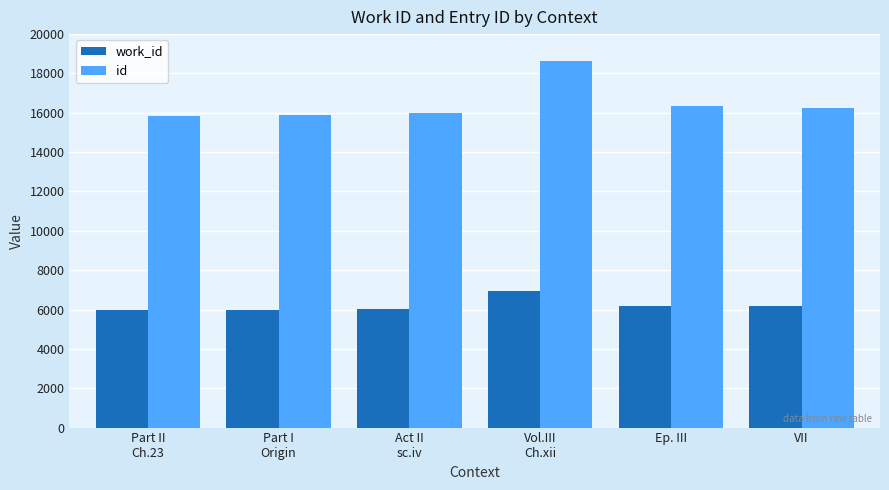

At how many categories does at least one series exceed 15533?

6